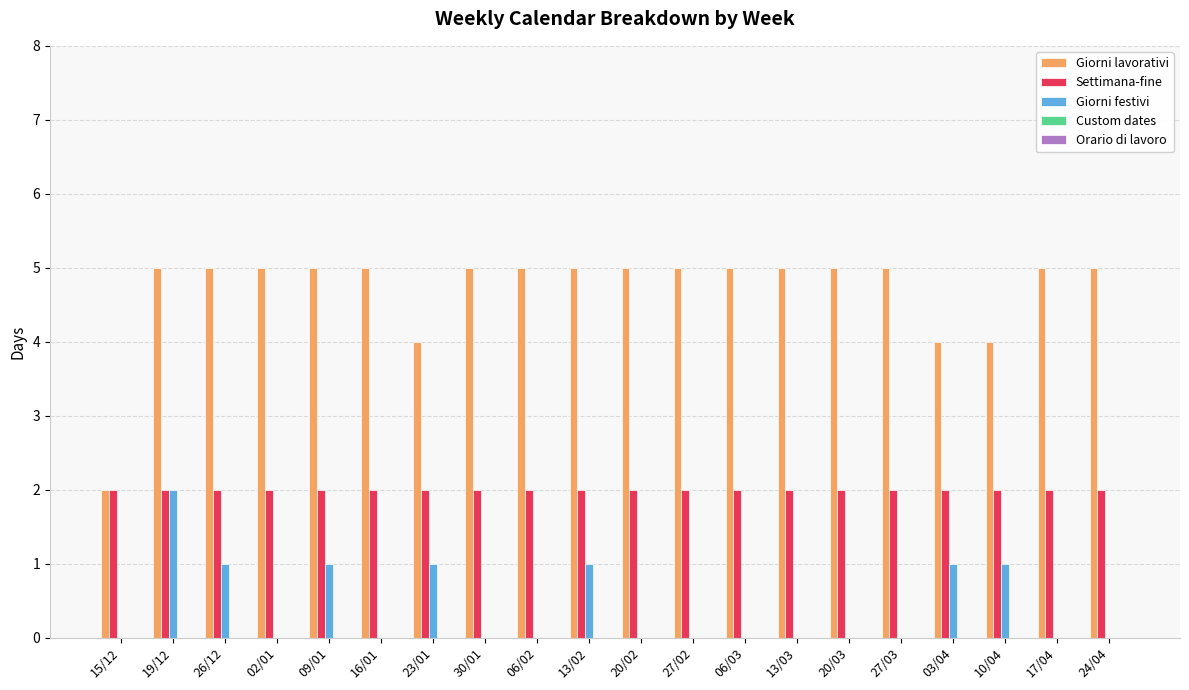

Does the chart contain stacked bars?

No